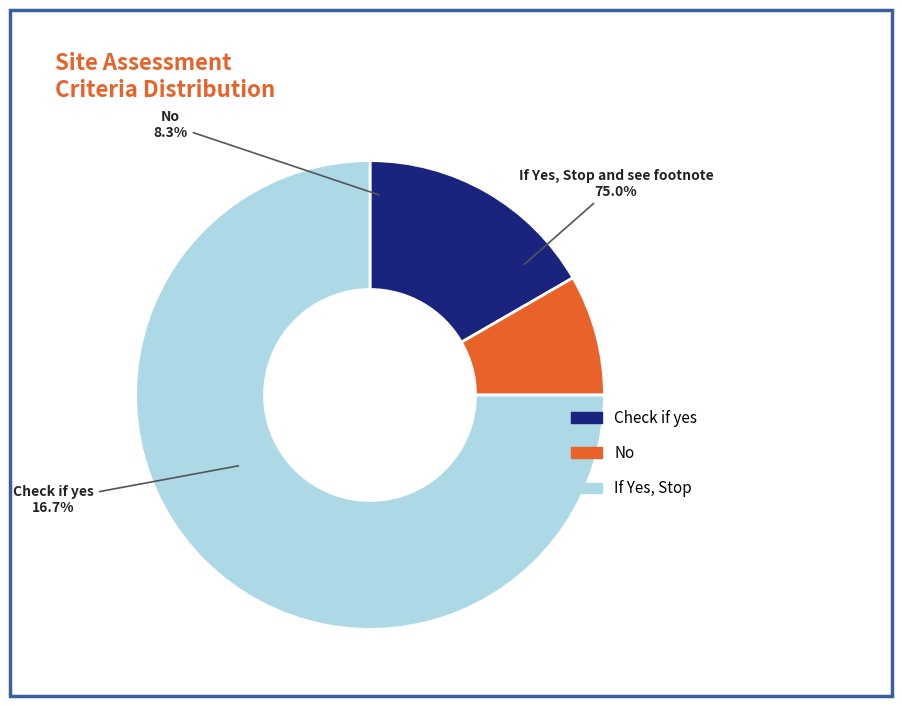

Count the number of slices in the pie.

3